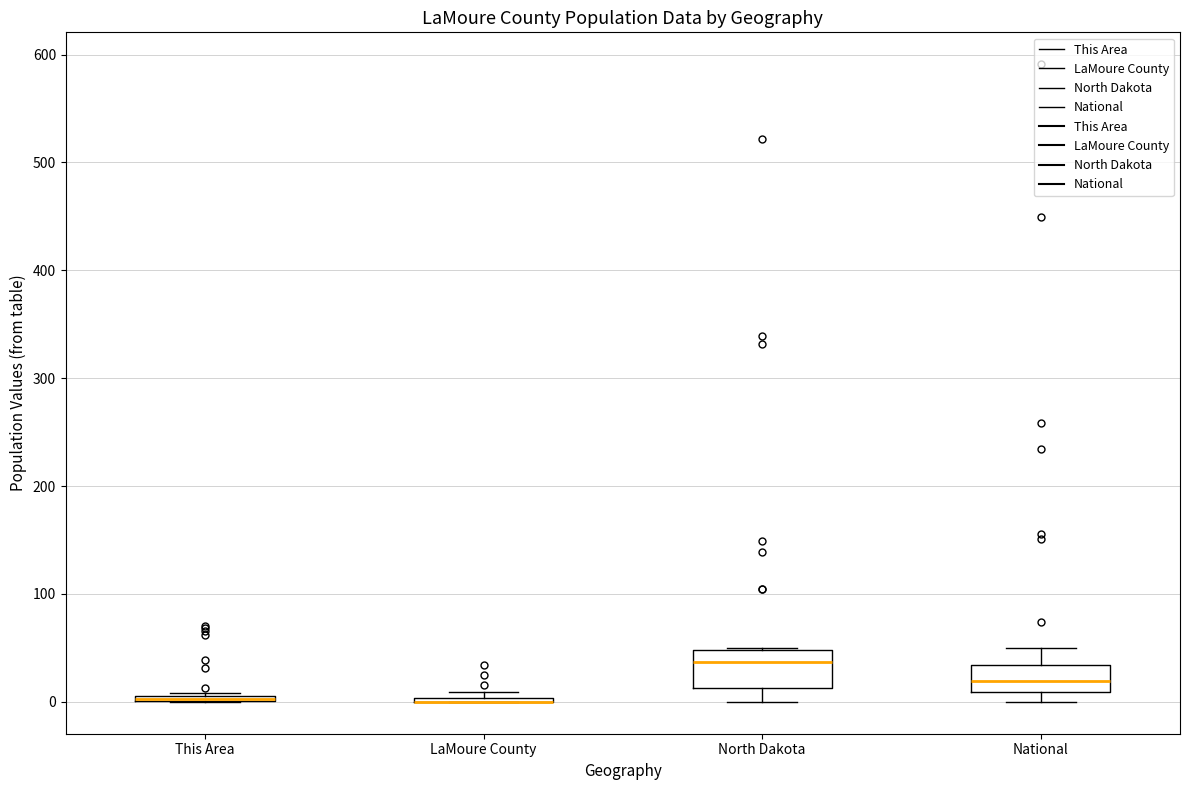

Where does the upper whisker of the box for National end on the y-axis? The values are not printed on the chart, so give them approximately, as read against the axis.

50